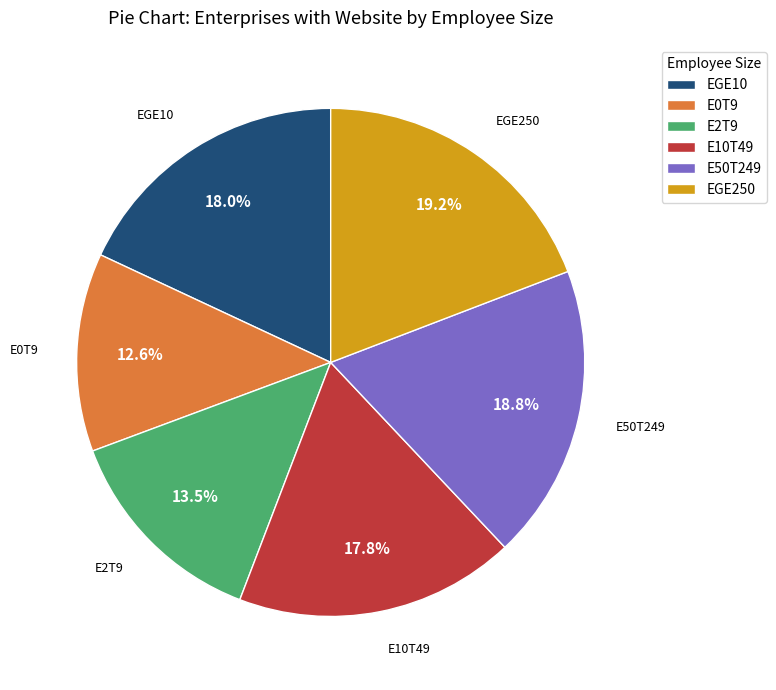

Is E2T9 the majority of the pie?

No